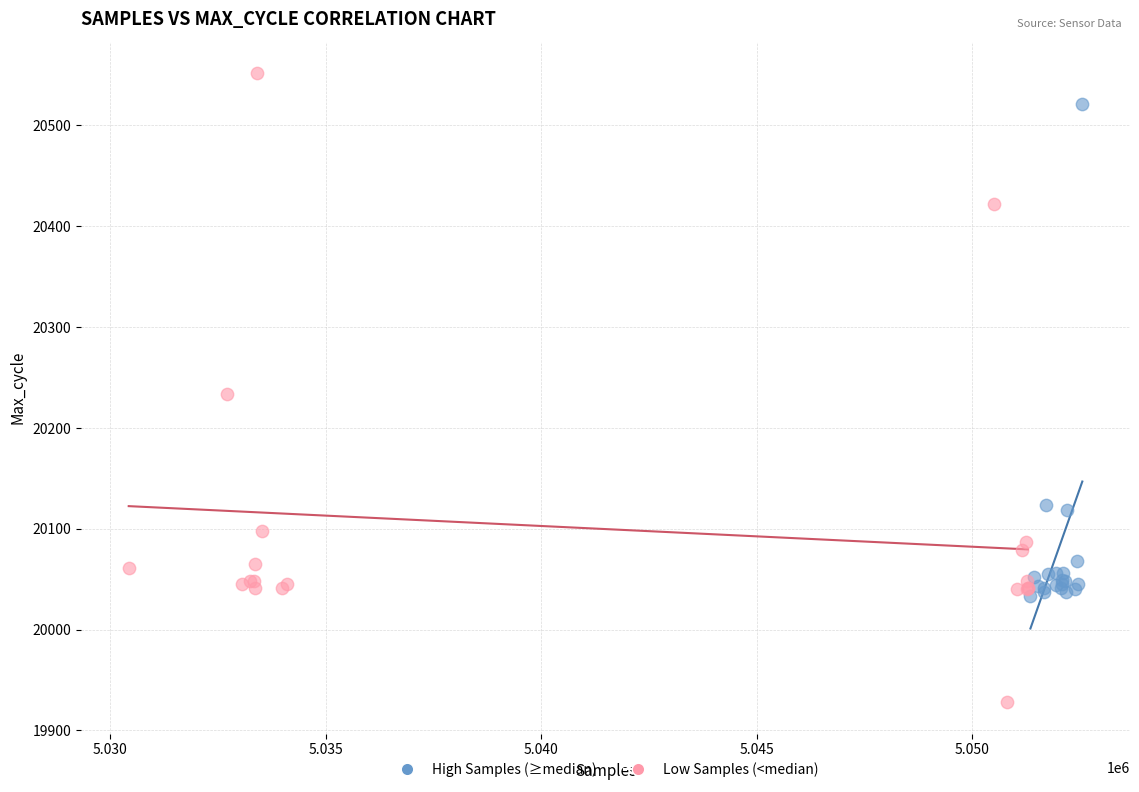

Which series contains the highest Y value?

Low Samples (<median)